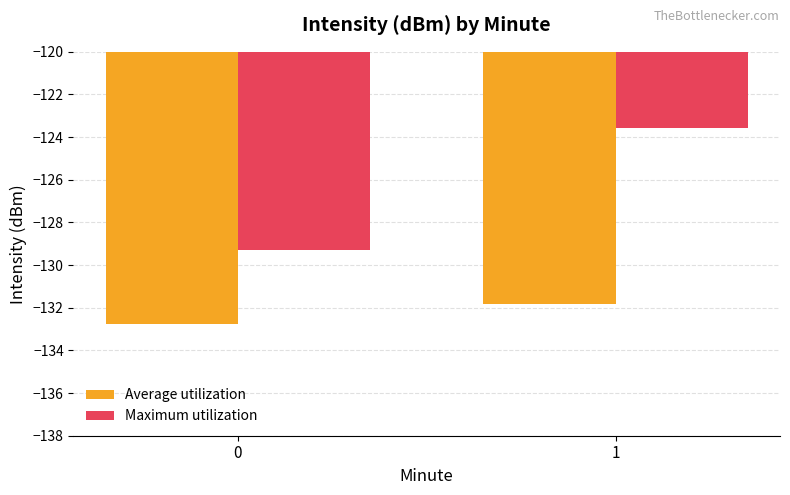

What is the approximate value of Average utilization at 0?

-132.8